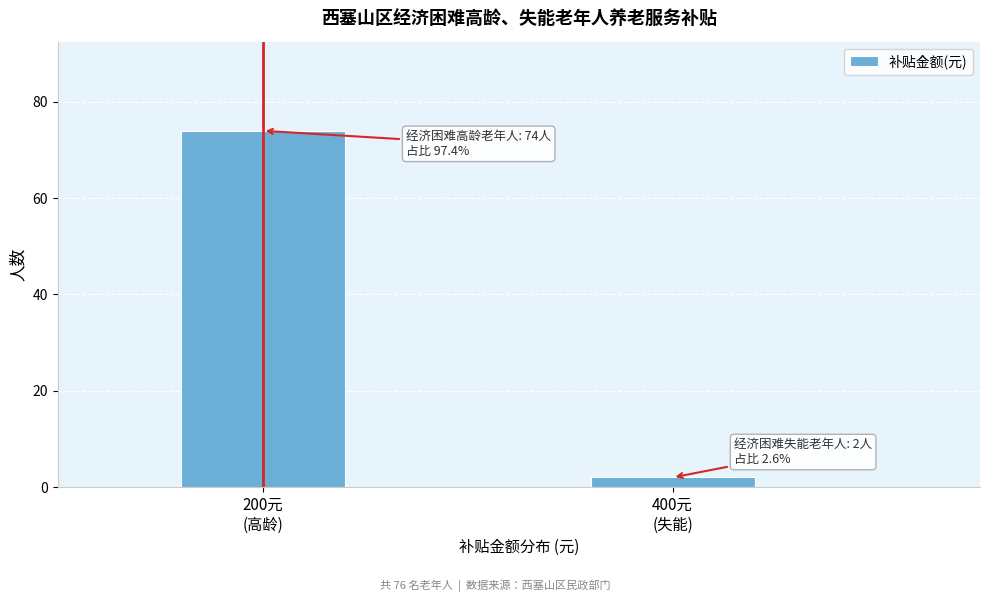

Reading right to left, transcribe all the data shown in this chart.

2	74